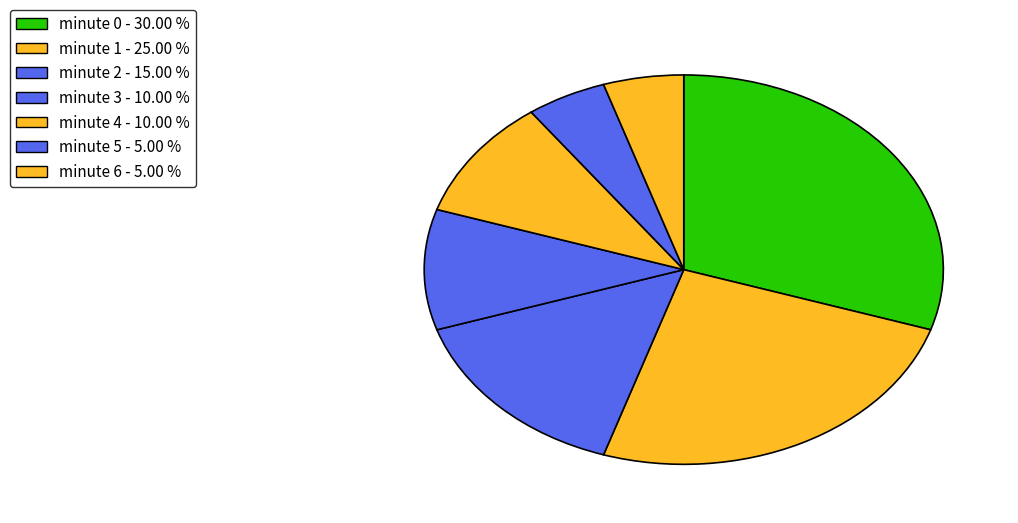

What is the change in value from minute 1 to minute 2?

-10